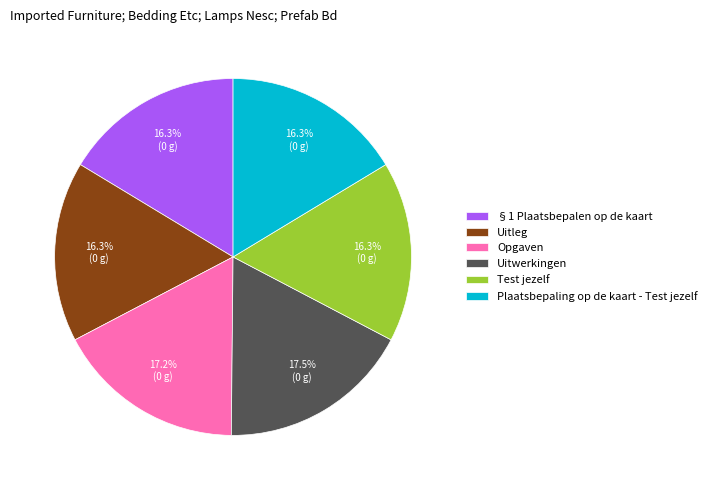

Which has a higher value, Opgaven or §1 Plaatsbepalen op de kaart?

Opgaven